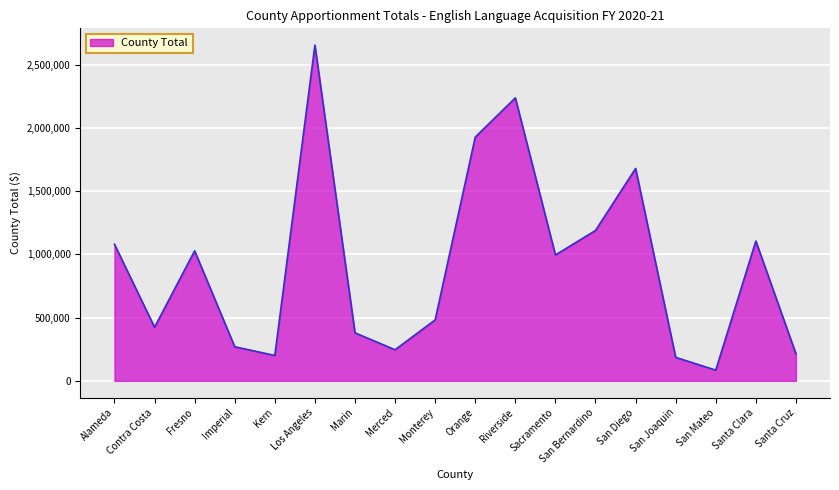

What is the minimum value shown in the chart?

84671